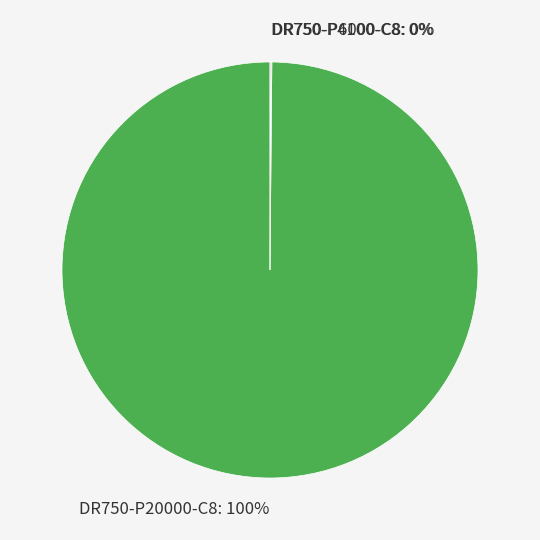

Does DR750-P20000-C8: 100% account for over 50% of the chart?

Yes